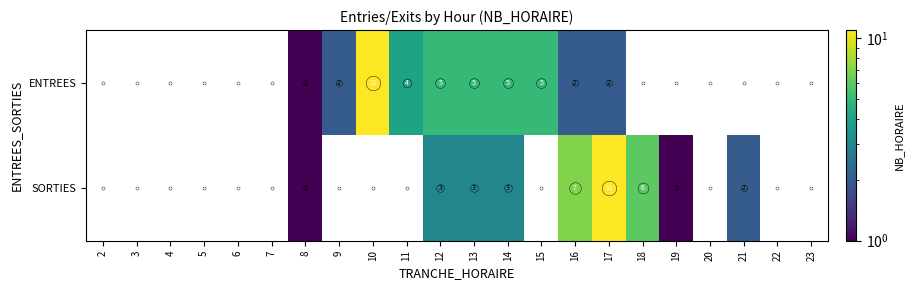

At which category is the sum across all series the highest?

17